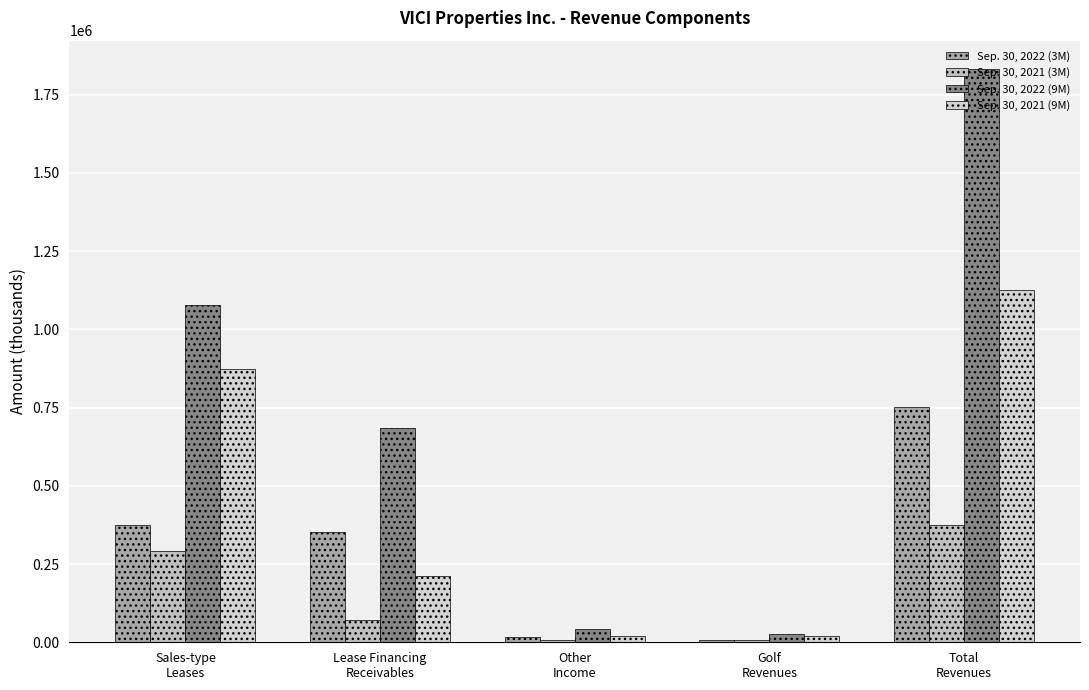

Rank the series by their maximum value, from lowest to highest.

Sep. 30, 2021 (3M), Sep. 30, 2022 (3M), Sep. 30, 2021 (9M), Sep. 30, 2022 (9M)